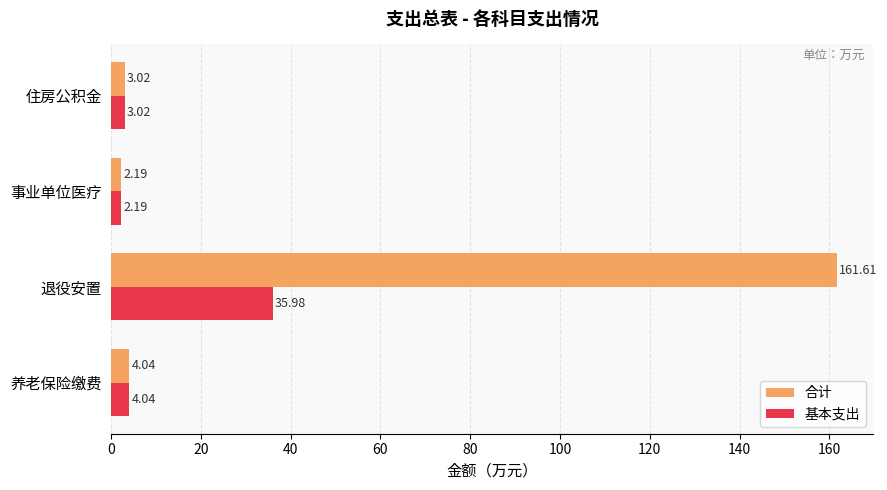

What is the difference between the second highest and second lowest values in the 基本支出 series?

1.0